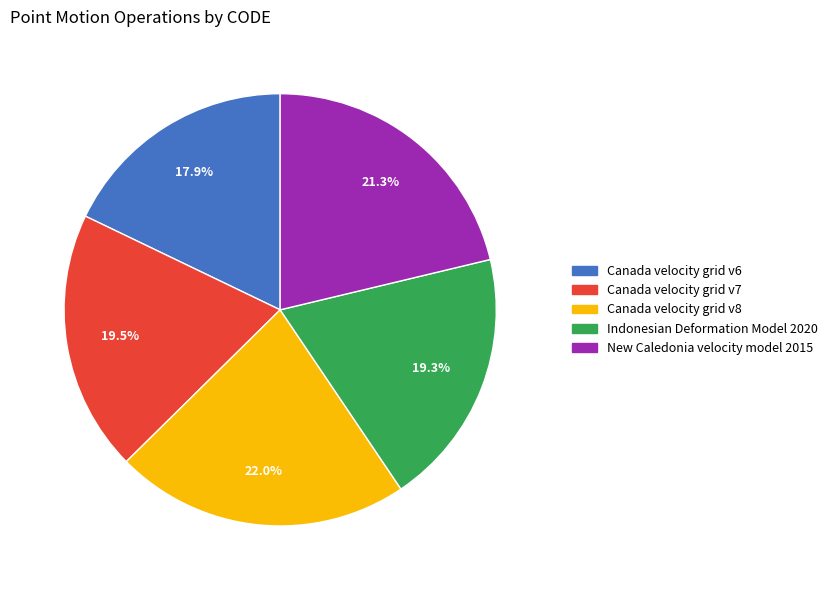

What is the largest slice in the pie chart?

Canada velocity grid v8